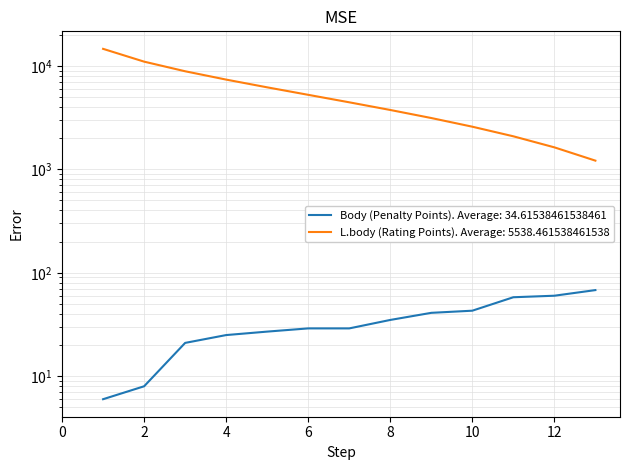

What are all the series names shown in the legend?

Body (Penalty Points), L.body (Rating Points)